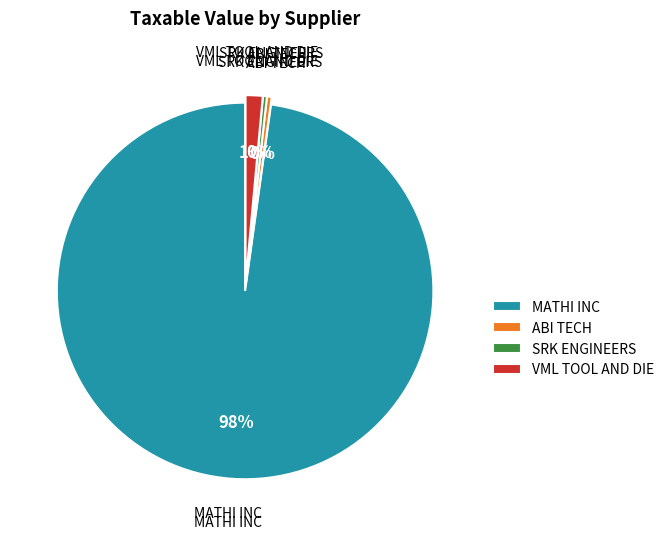

Which category has the biggest portion of the pie?

MATHI INC